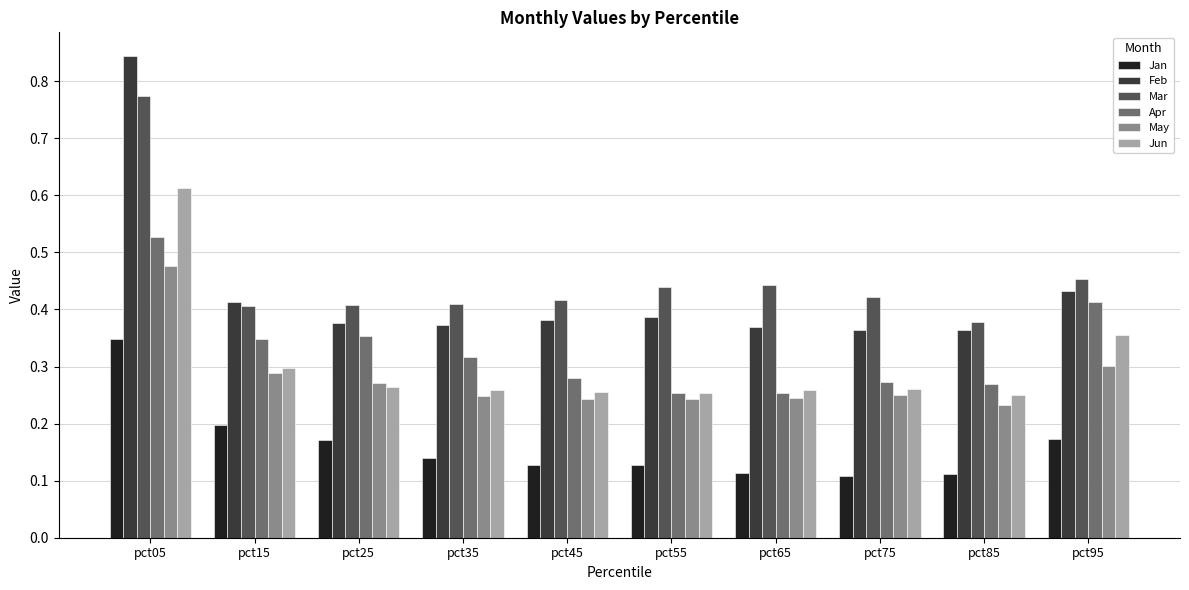

Which category has the highest value in the Feb series?

pct05